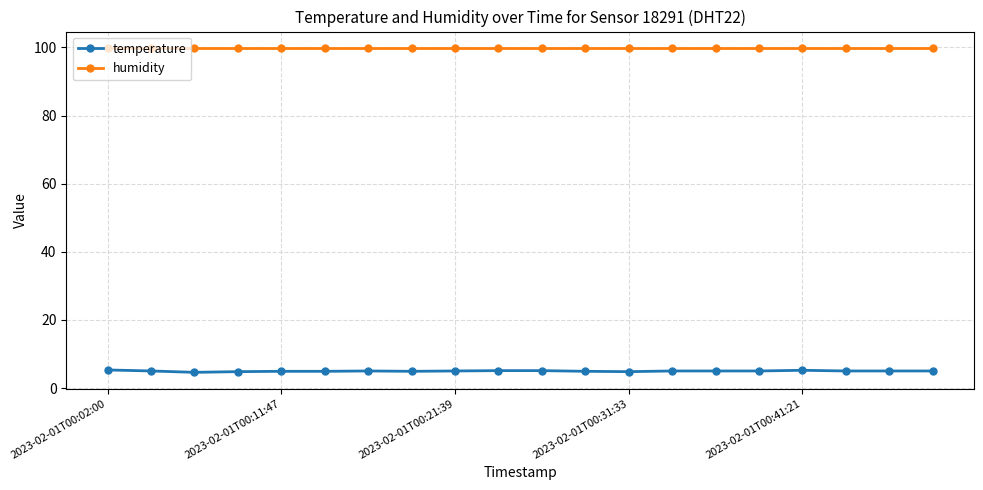

Which series has the largest range (max minus min)?

temperature